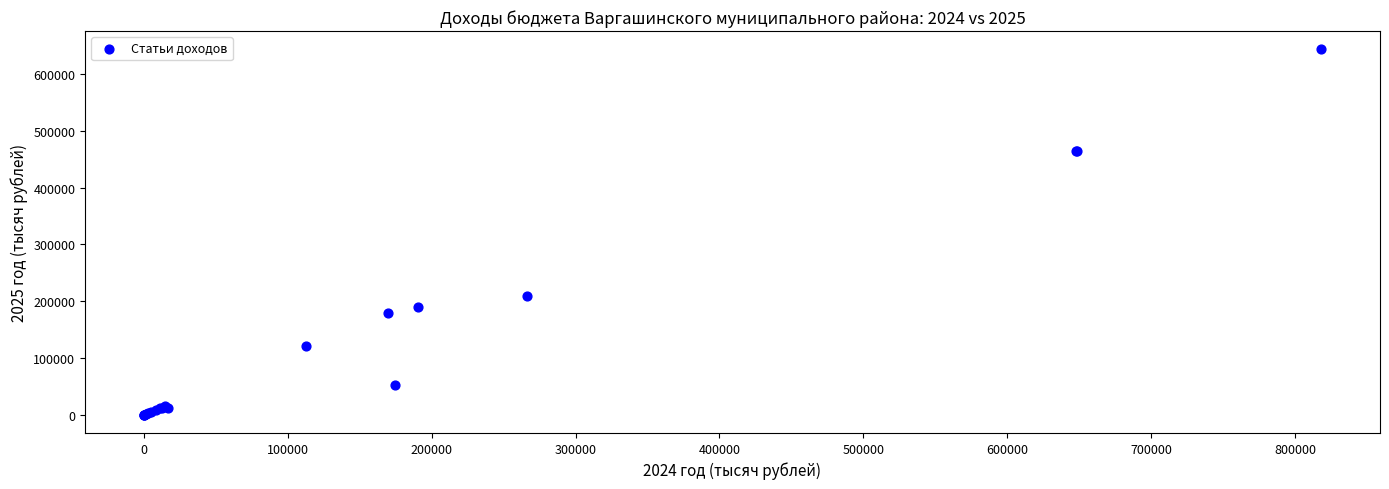

What Y value in the scatter plot is closest to 321803?

208891.0